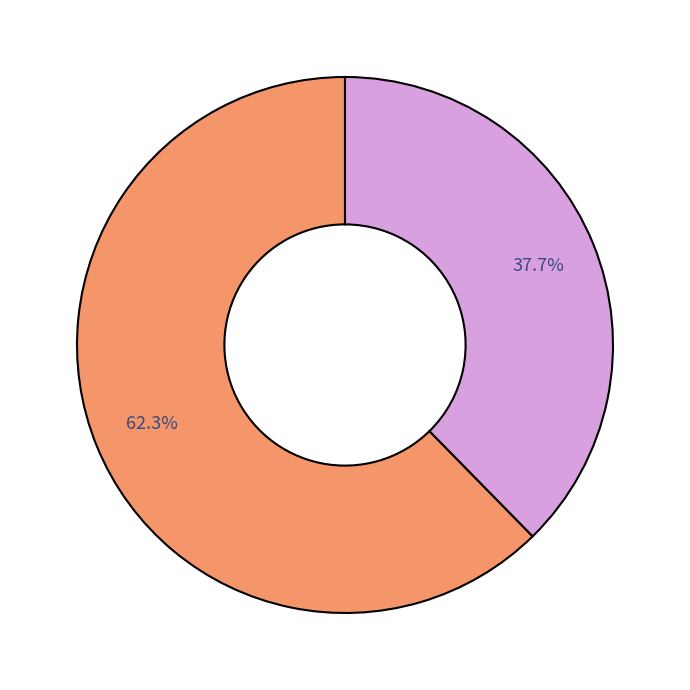

To the nearest percent, what is the average slice percentage?

50%